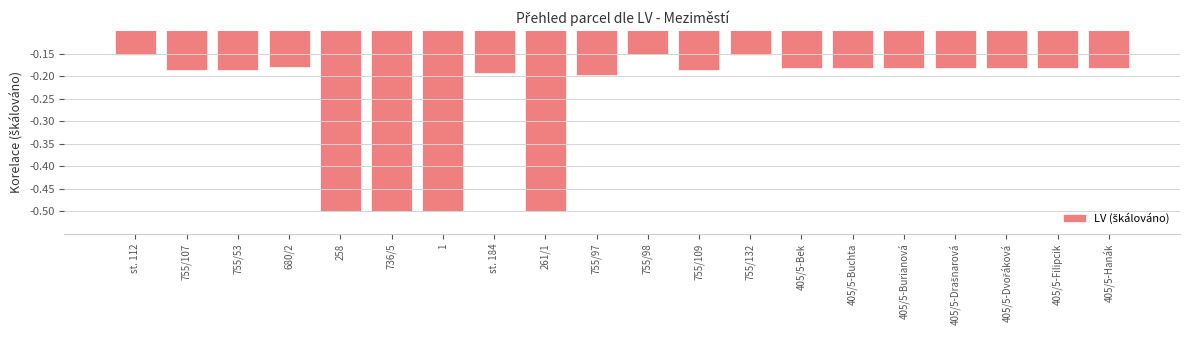

Which has a higher value, 755/97 or 755/53?

755/53